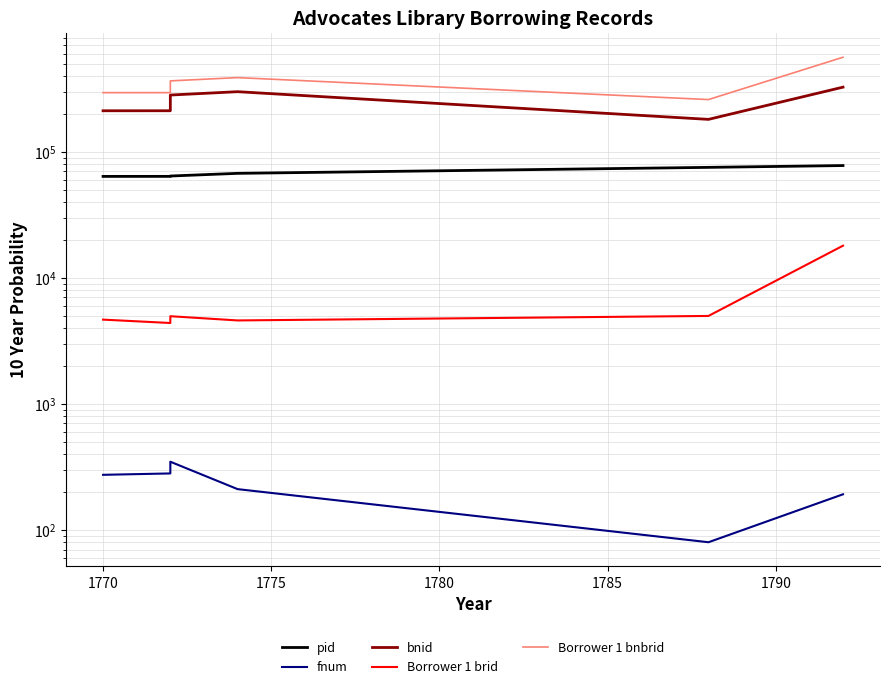

Reading left to right, what are all the values shown in this chart?

pid: 63765	63807	64209	67431	75213	77745
fnum: 274	281	348	211	80	192
bnid: 211436	211517	281798	299590	180684	325480
Borrower 1 brid: 4663	4384	4963	4594	4987	17993
Borrower 1 bnbrid: 294338	294335	364928	387433	259413	561949